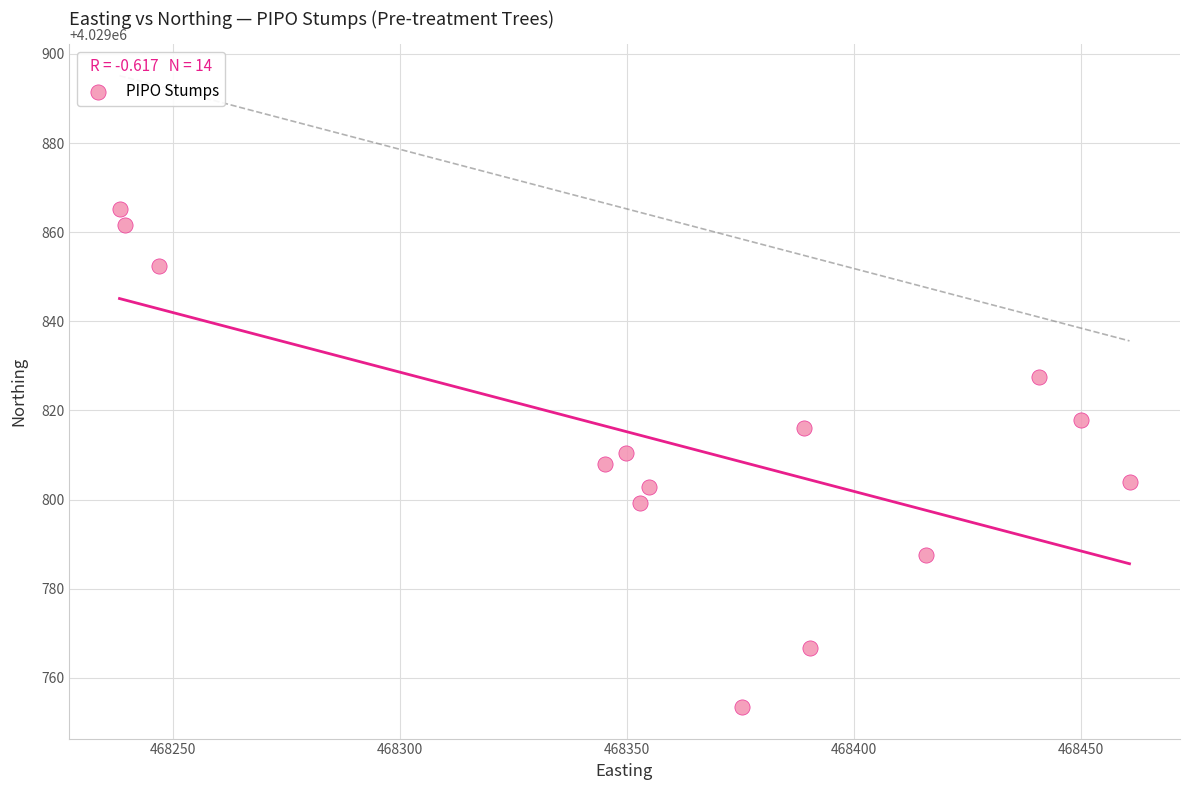

What is the range of Y values (max minus min)?

111.8